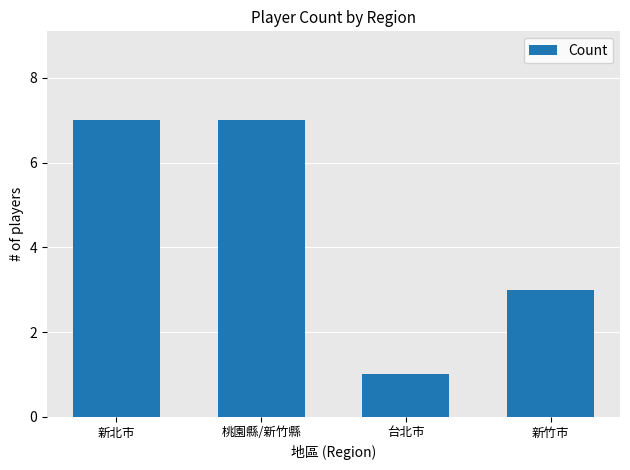

Count the values in the range 3 to 7.

3